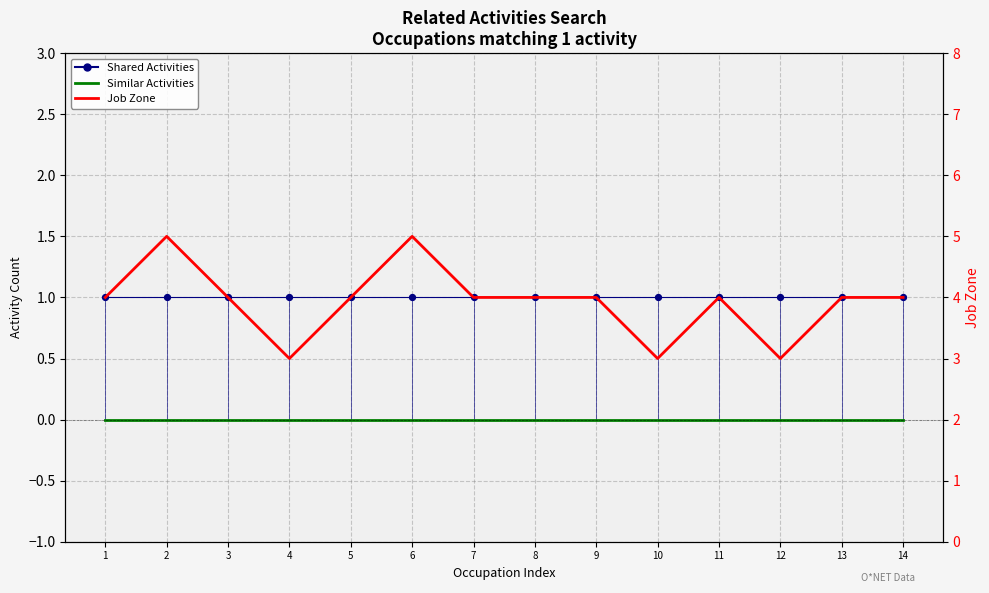

Is the value of Similar Activities at 13 greater than the value of Job Zone at 3?

No